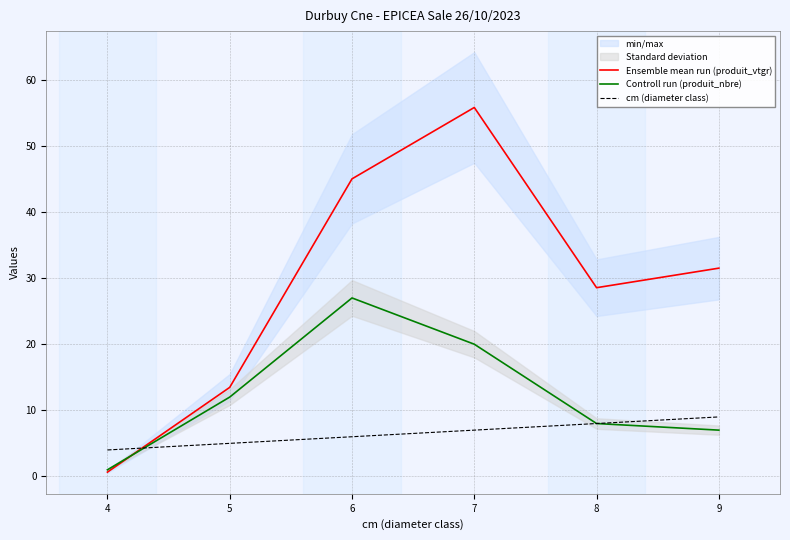

Rank the series by their maximum value, from lowest to highest.

cm (diameter class), Controll run (produit_nbre), Ensemble mean run (produit_vtgr)